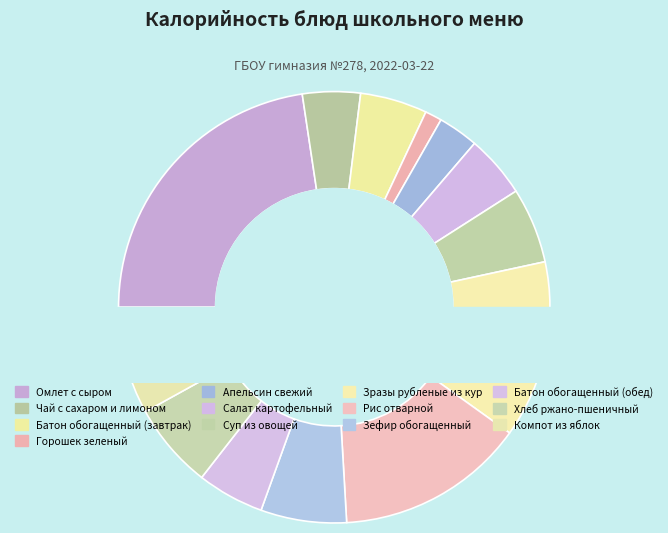

Combined, do Чай с сахаром и лимоном and Батон обогащенный (завтрак) account for over 50%?

No